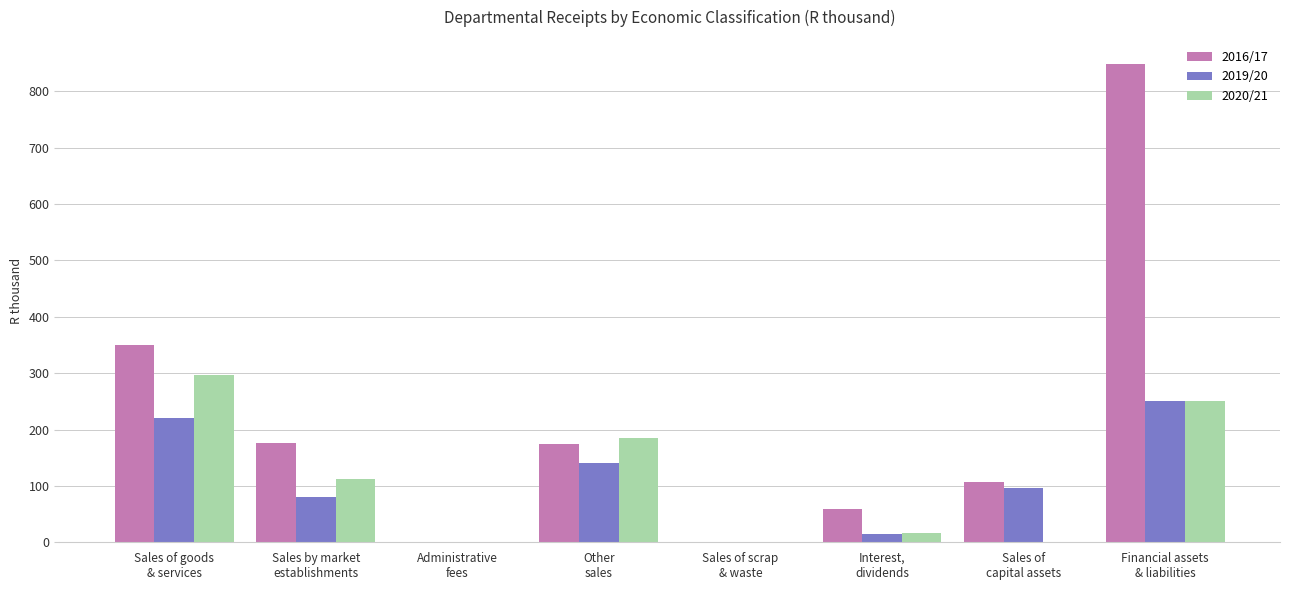

What value does the 2020/21 series have at Sales of goods
& services, to the nearest 50?

300